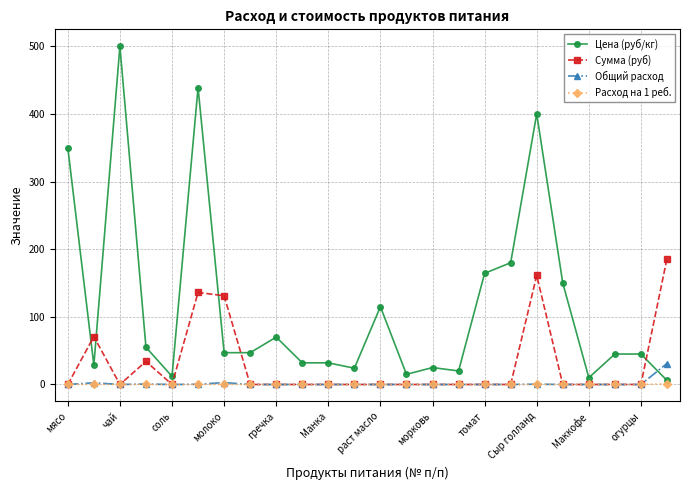

Which series has the widest spread of values?

Цена (руб/кг)